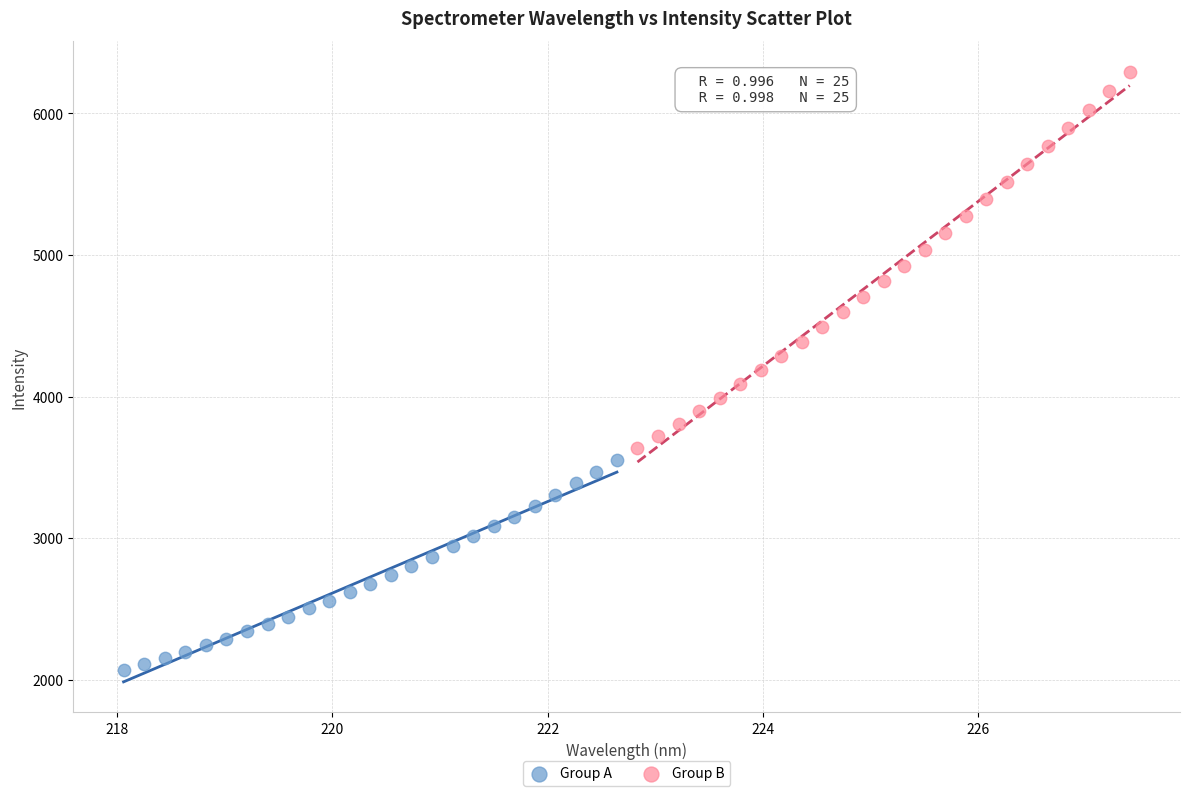

Which series has the largest Y range (max minus min)?

Group B